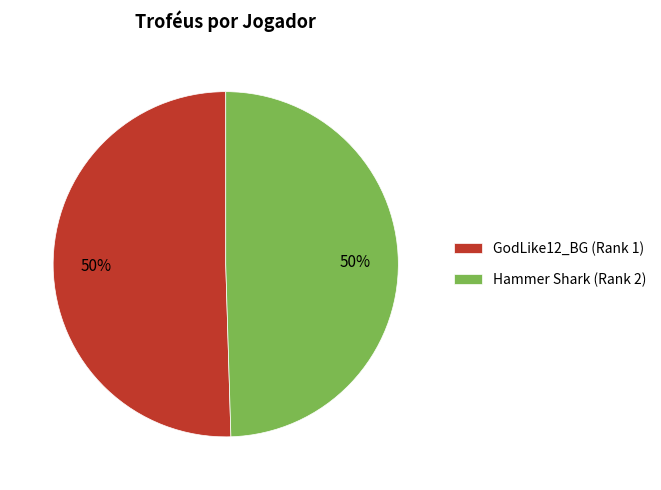

Combined, do Hammer Shark (Rank 2) and GodLike12_BG (Rank 1) account for over 50%?

Yes